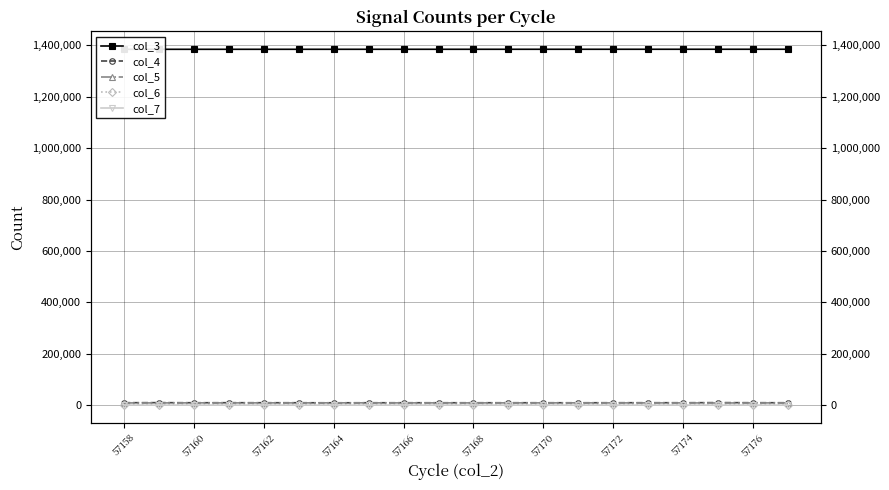

True or false: col_6 and col_7 cross at least once.

False